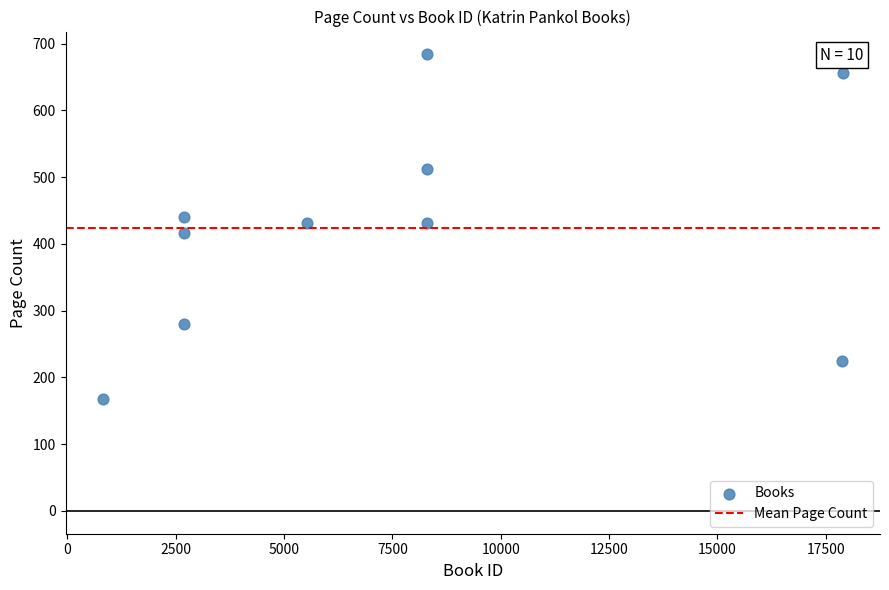

What is the range of Y values (max minus min)?

516